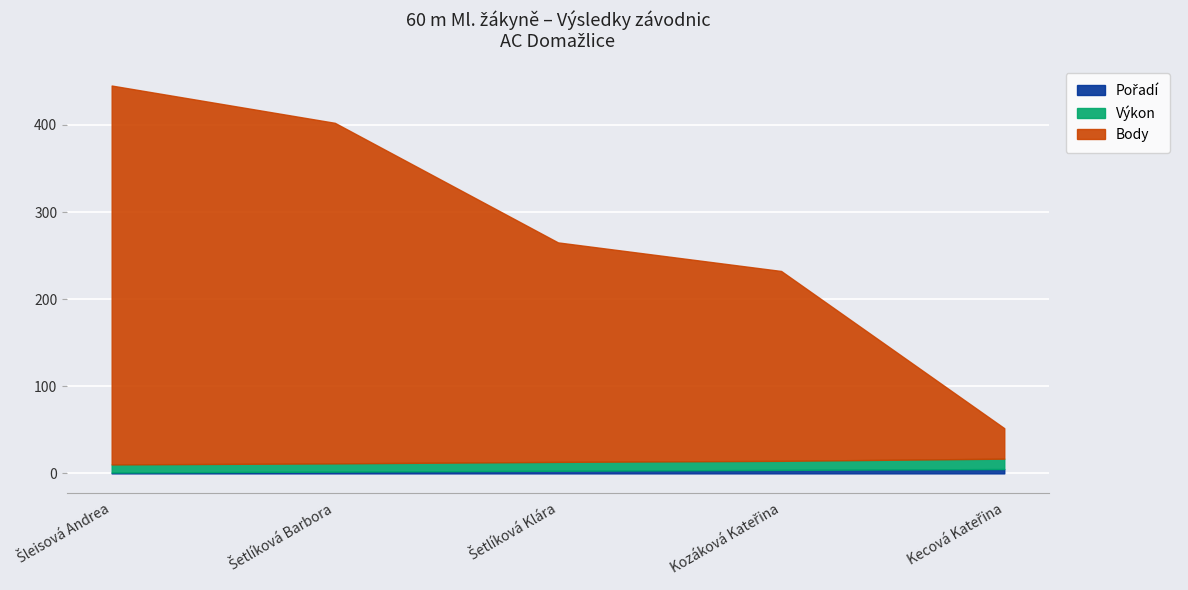

What are all the series names shown in the legend?

Pořadí, Výkon, Body